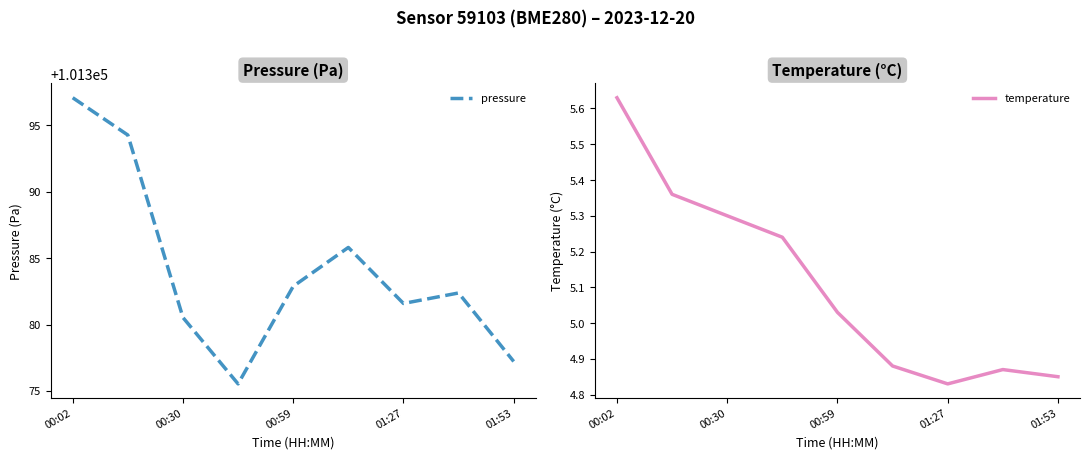

Where does the pressure series first go above 101382?

00:02